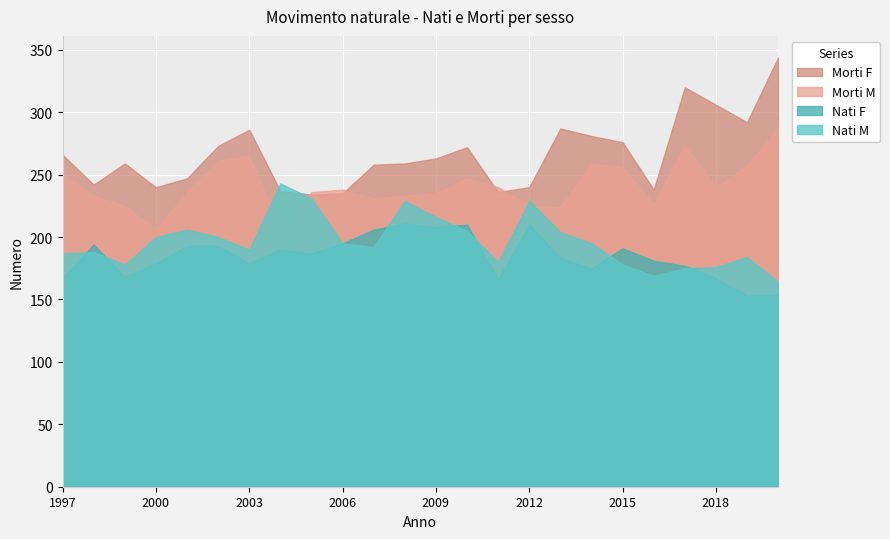

Read the Nati F value at 2011, to the nearest 10.

170